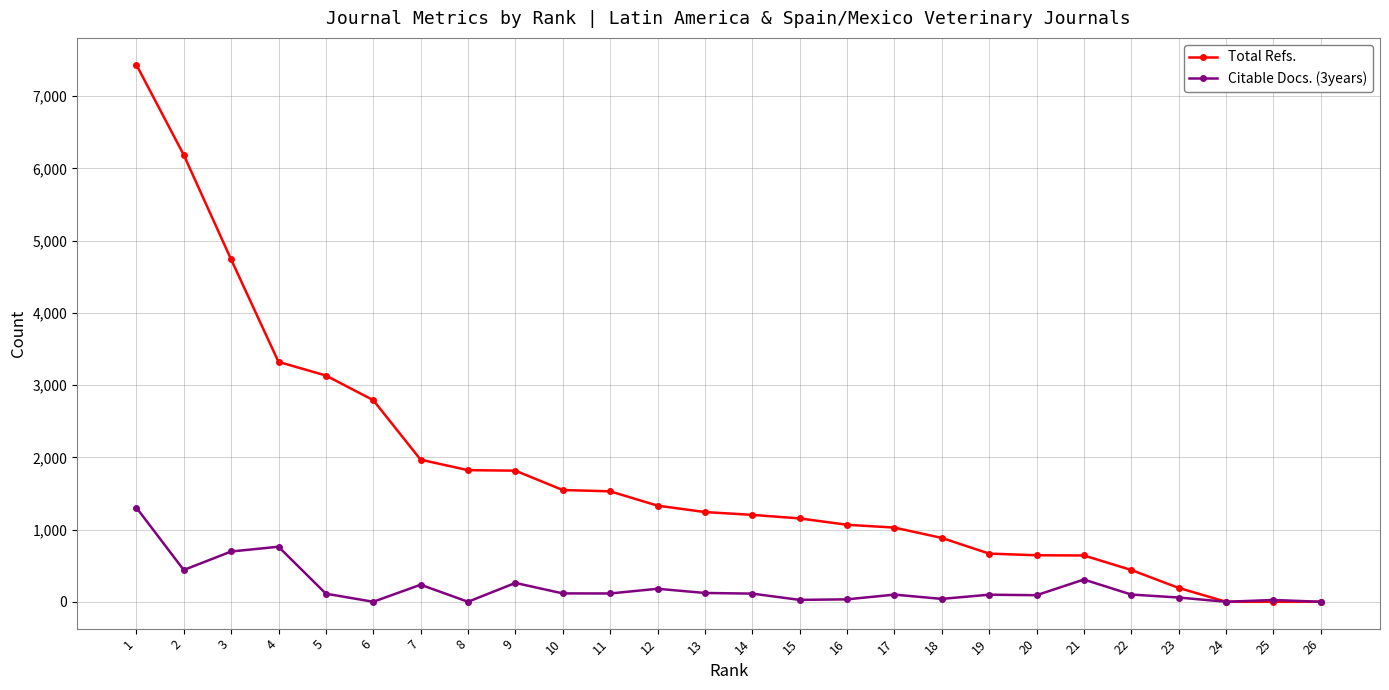

Is the value of Total Refs. at 15 greater than the value of Citable Docs. (3years) at 8?

Yes